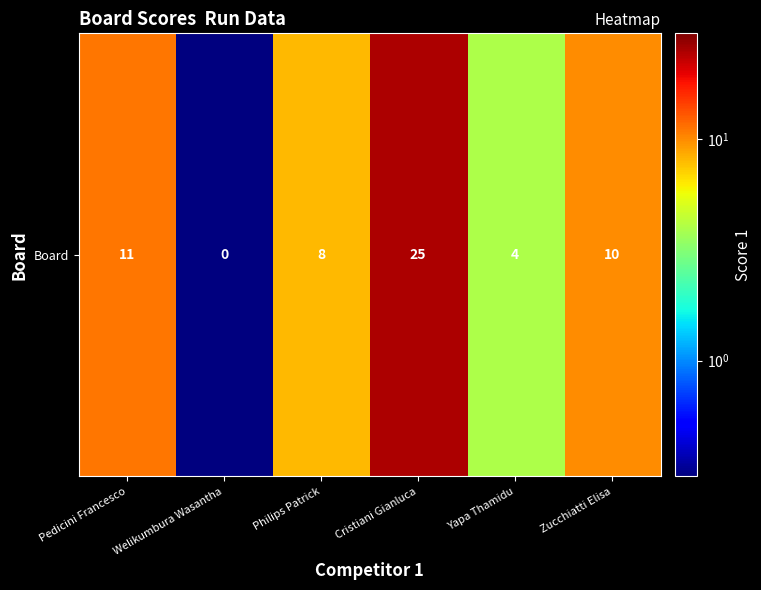

What is the difference between the values at Yapa Thamidu and Zucchiatti Elisa?

6.0